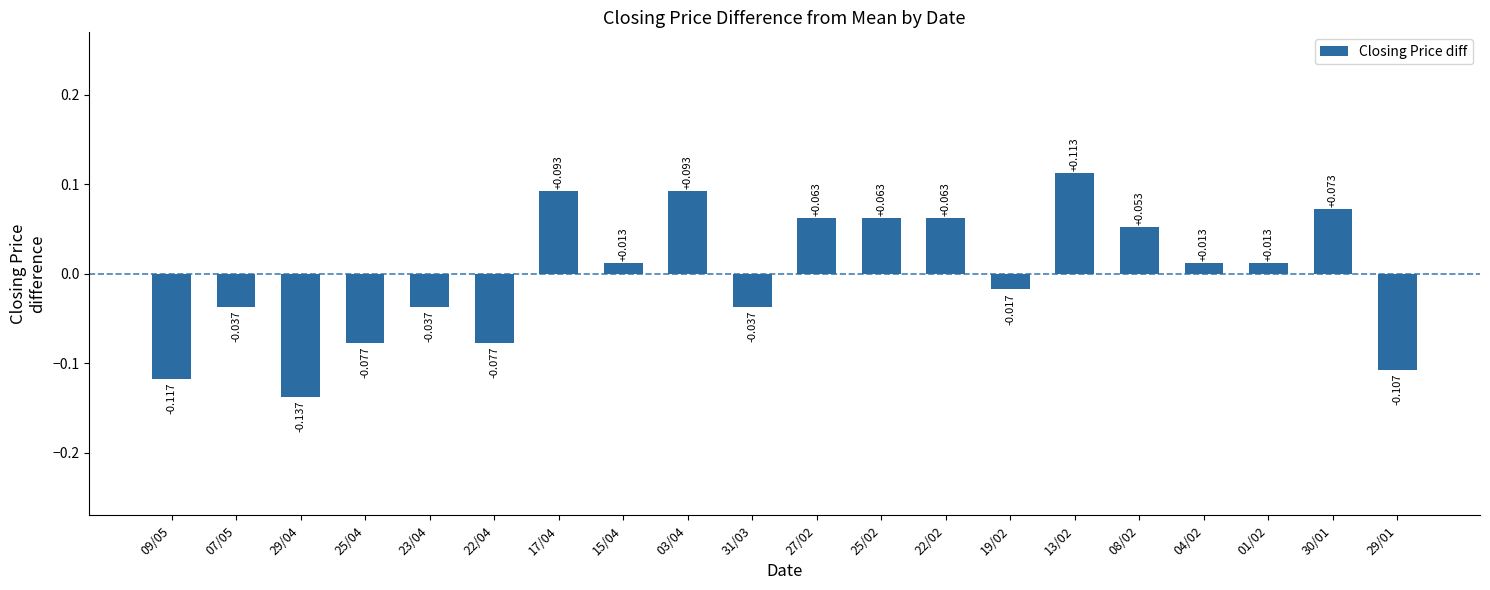

The value at 25/04 is -0.0. True or false?

False